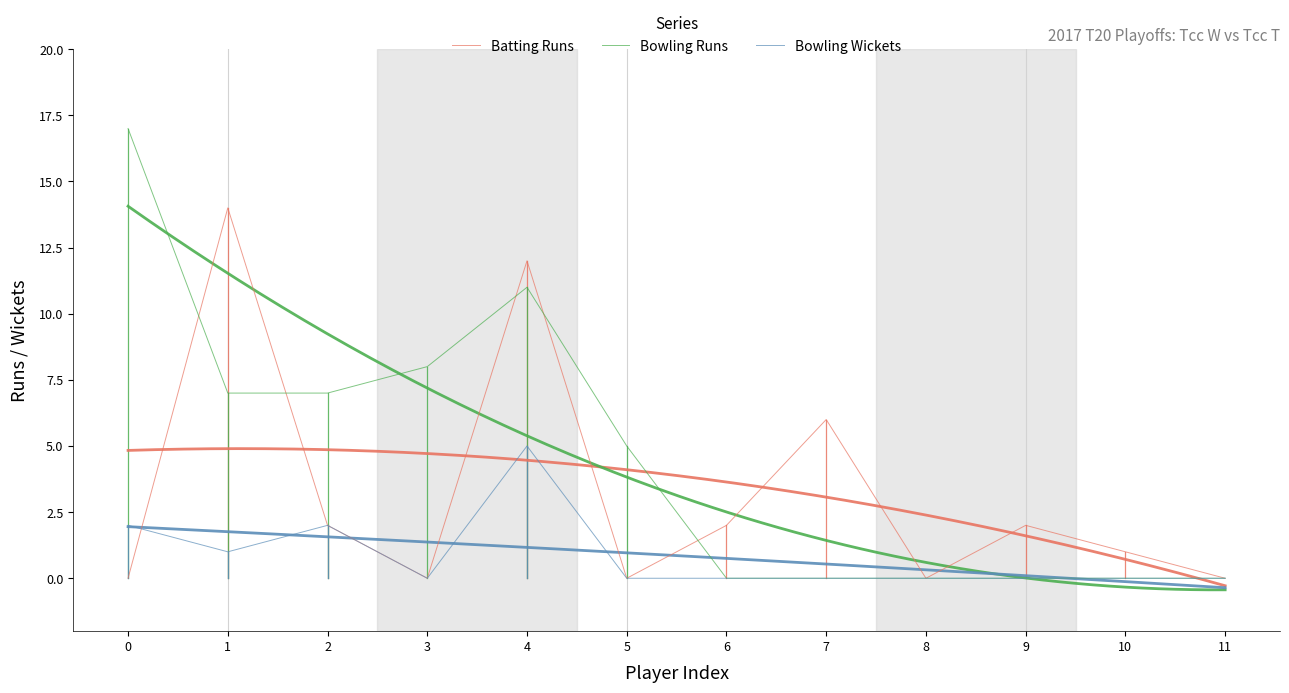

List the series in order of their peak value, lowest first.

Bowling Wickets, Batting Runs, Bowling Runs